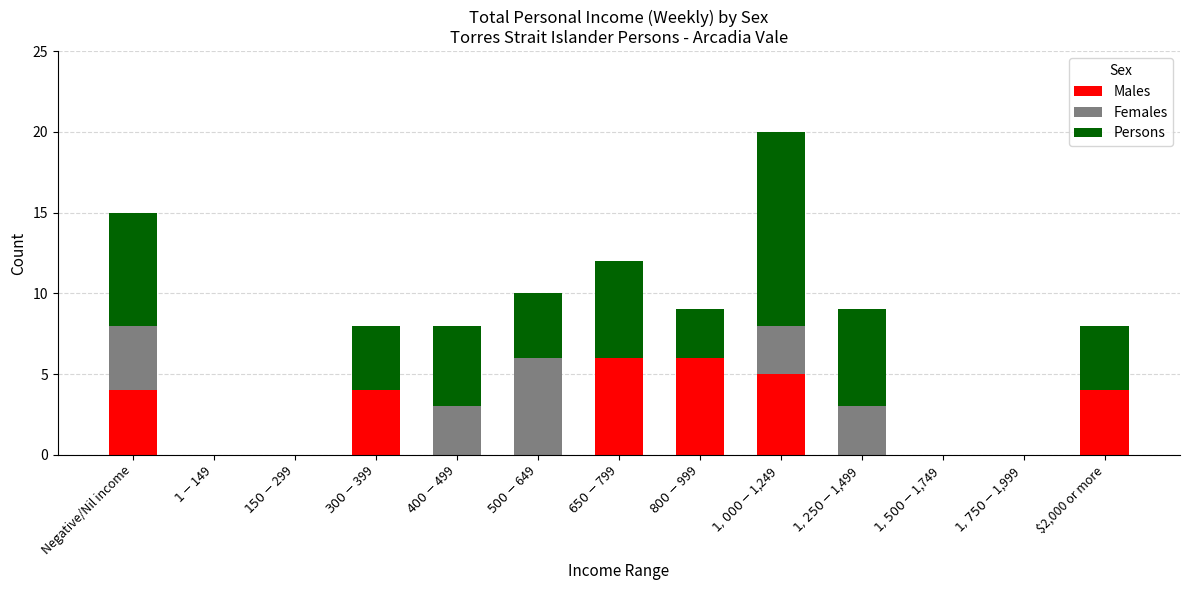

What is the total value across all series at $400-$499?

8